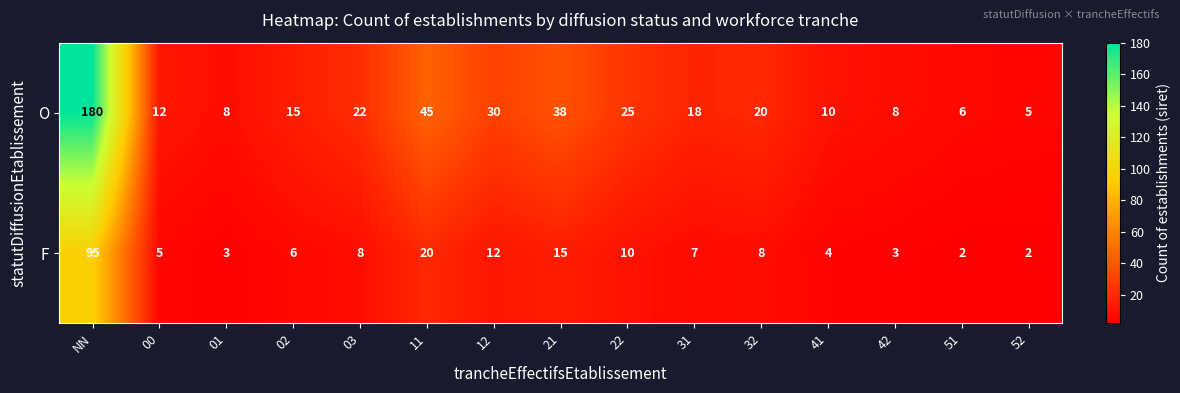

Read the O value at 00, to the nearest 5.

10